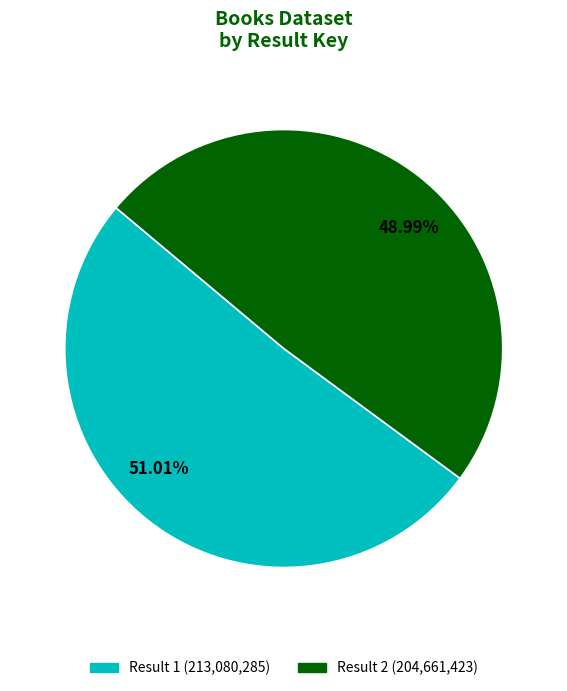

Do Result 2 (204,661,423) and Result 1 (213,080,285) together represent more than half of the pie?

Yes